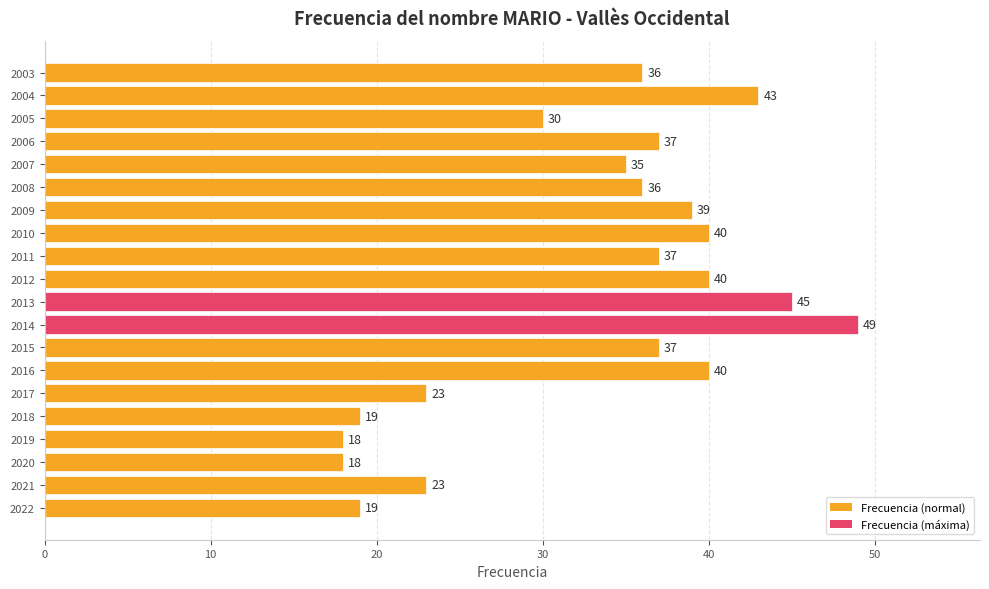

How many data points are less than 37?

10